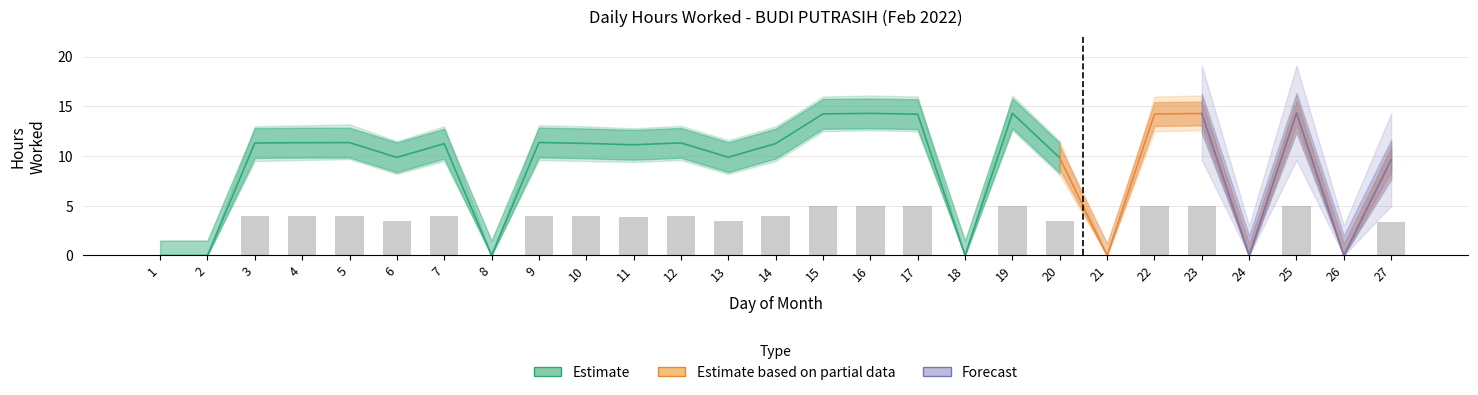

Reading left to right, transcribe all the data shown in this chart.

Hours Worked: 1=0.0	2=0.0	3=11.3	4=11.3	5=11.4	6=9.9	7=11.2	8=0.0	9=11.4	10=11.3	11=11.1	12=11.3	13=9.9	14=11.3	15=14.2	16=14.3	17=14.2	18=0.0	19=14.3	20=9.8	21=0.0	22=14.2	23=14.3	24=0.0	25=14.3	26=0.0	27=9.6
Upper Bound: 1=0.0	2=0.0	3=13.0	4=13.1	5=13.2	6=11.5	7=13.0	8=0.0	9=13.1	10=13.0	11=12.8	12=13.1	13=11.6	14=13.0	15=16.0	16=16.1	17=16.0	18=0.0	19=16.1	20=11.5	21=0.0	22=16.0	23=16.1	24=0.0	25=16.1	26=0.0	27=11.3
Lower Bound: 1=0.0	2=0.0	3=9.5	4=9.6	5=9.7	6=8.2	7=9.5	8=0.0	9=9.6	10=9.5	11=9.4	12=9.6	13=8.2	14=9.5	15=12.5	16=12.6	17=12.5	18=0.0	19=12.6	20=8.1	21=0.0	22=12.5	23=12.6	24=0.0	25=12.6	26=0.0	27=8.0